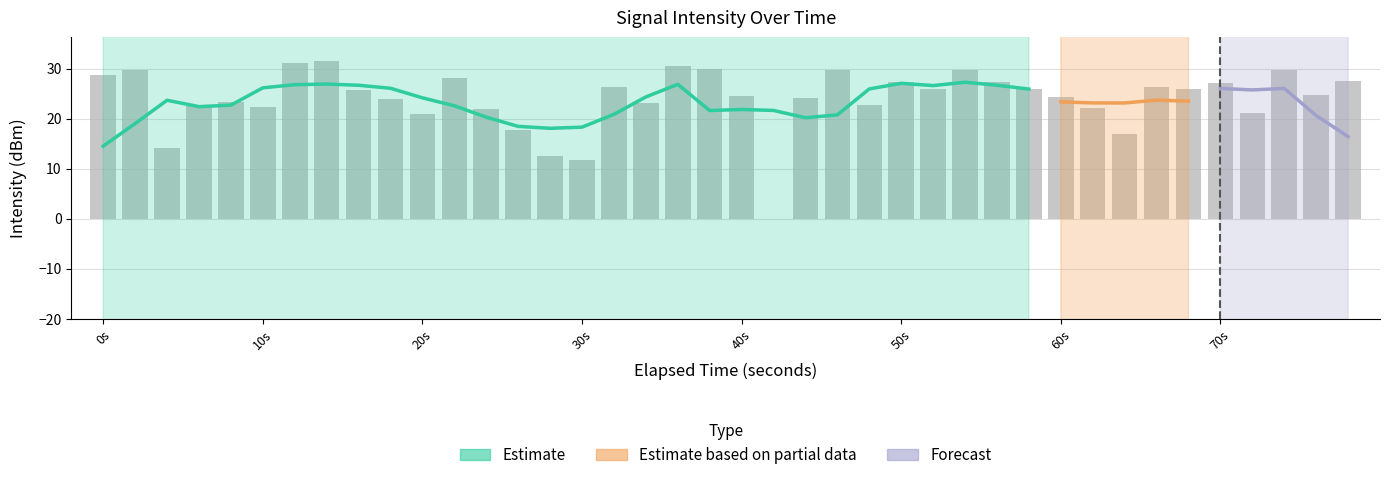

What is the value of the 5th bar from the left?

23.3